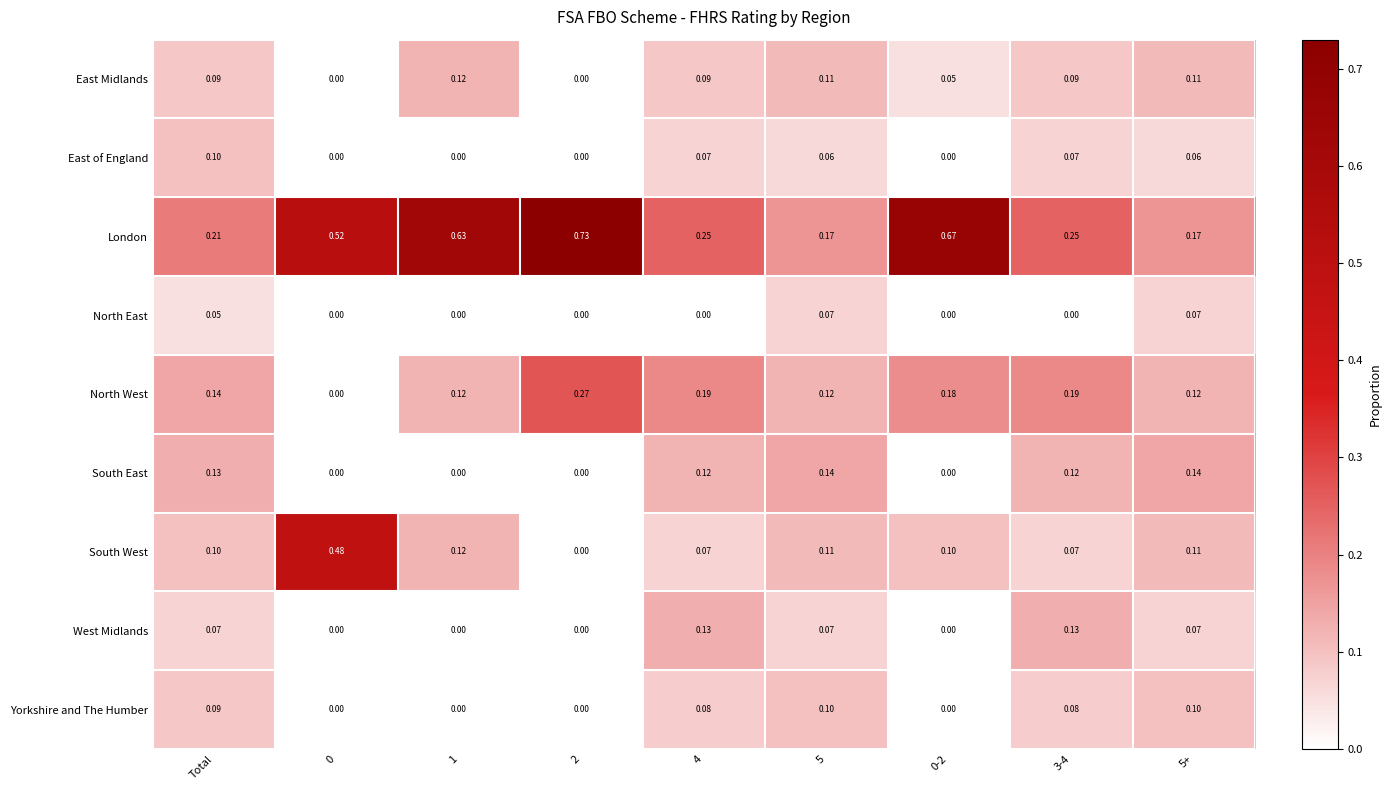

Is the value of East of England at 5 greater than the value of London at 4?

No